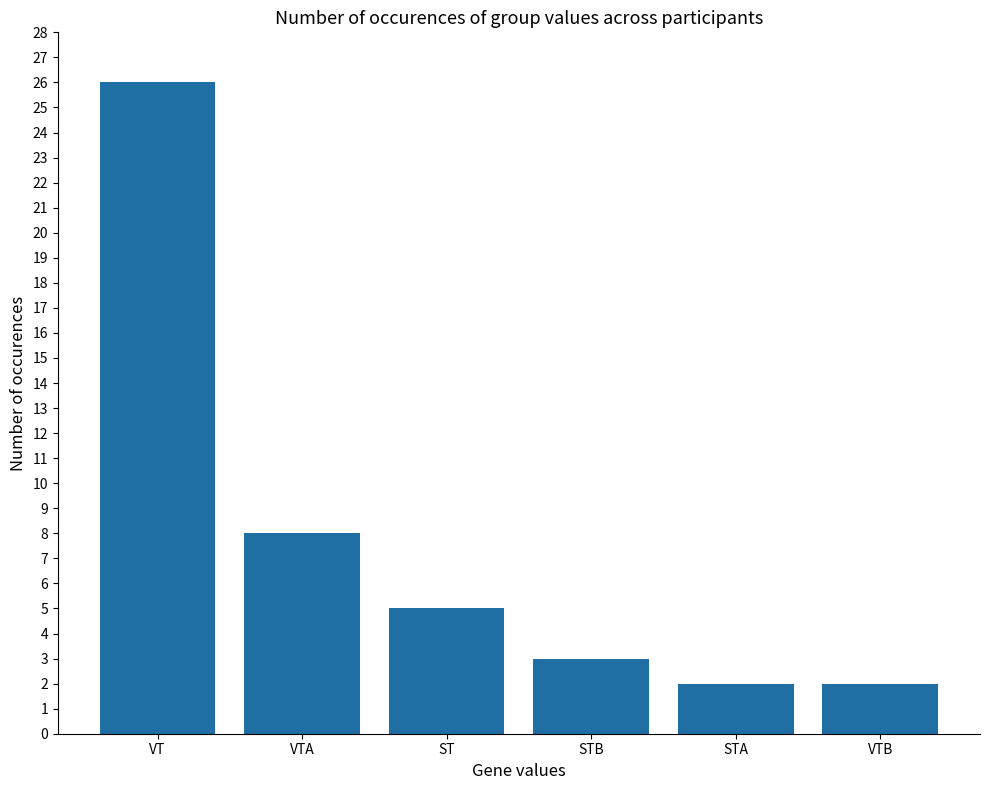

Reading left to right, list all the values displayed in this chart.

VT=26	VTA=8	ST=5	STB=3	STA=2	VTB=2